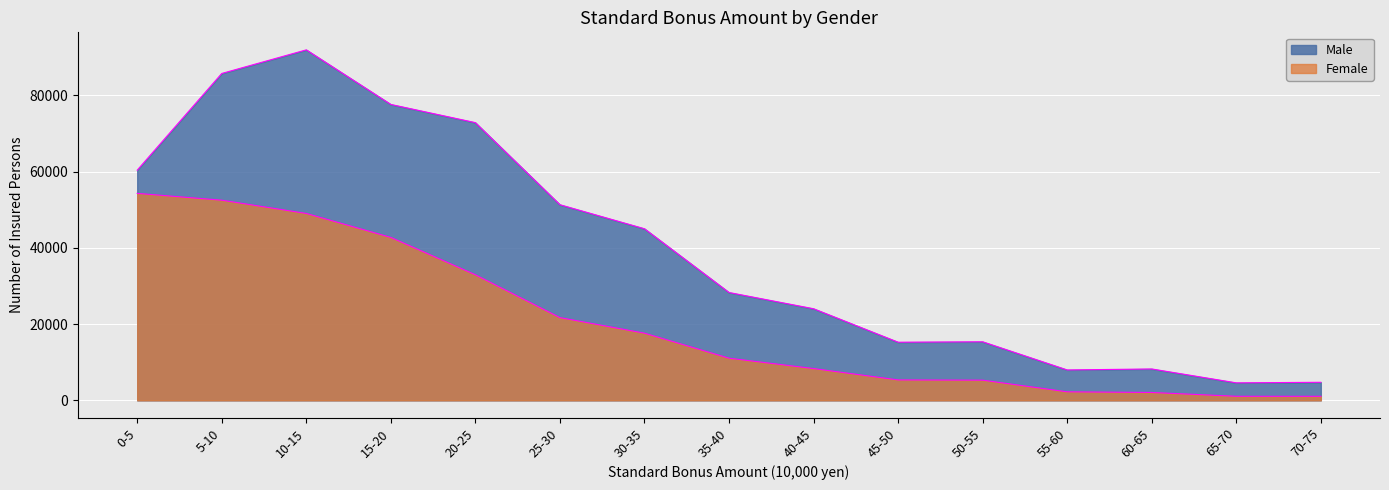

At which label is Male closest to 48259?

25-30